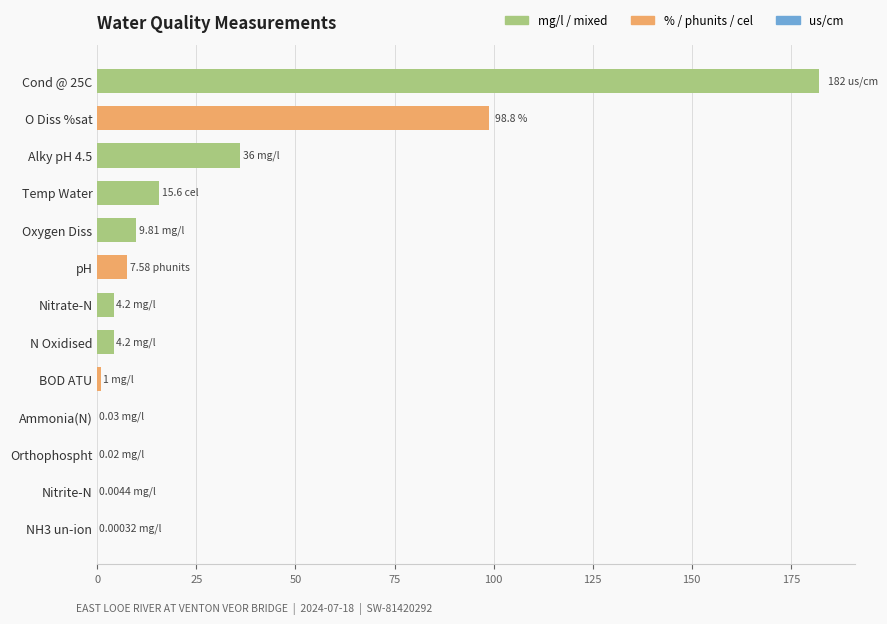

At which label is the value closest to 91?

O Diss %sat